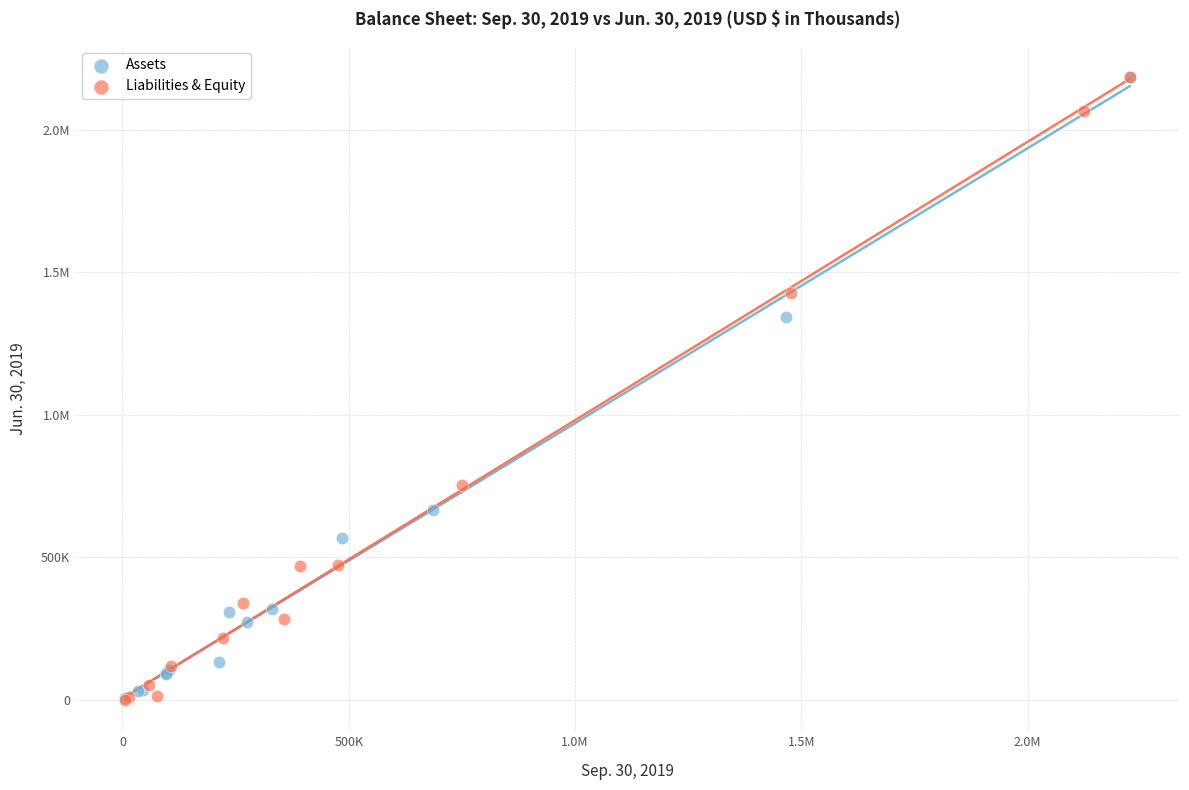

What are all the series names shown in the legend?

Assets, Liabilities & Equity